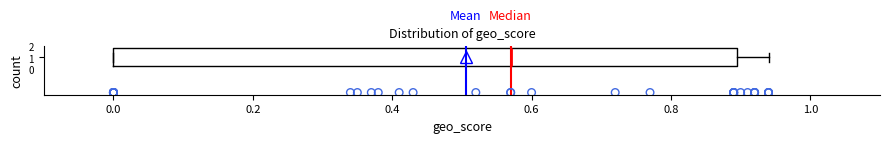

Transcribe this box plot: give where the median line is, the range the box spans, and where the two whiskers end, as read against the x-axis. The values are not printed on the chart, so give them approximately, as read against the axis.

median 0.58, box 0.00 to 0.90, whiskers 0.00 to 0.94